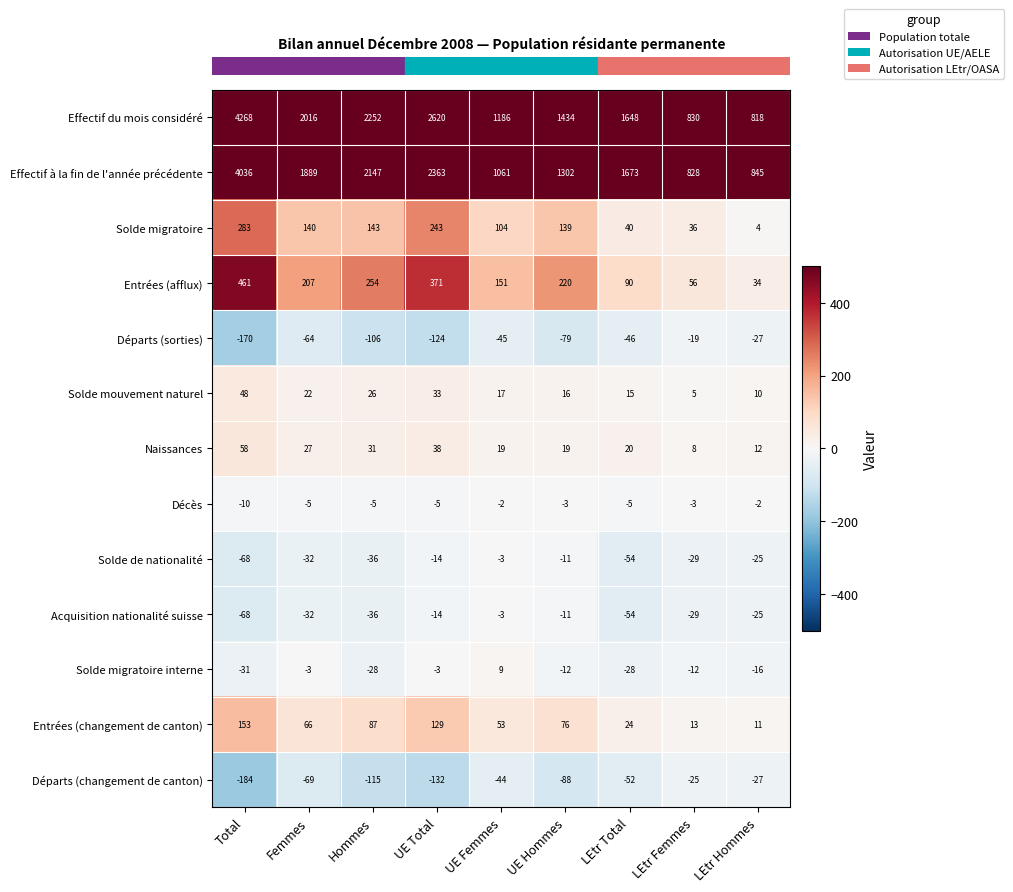

What is the total value across all series at UE Femmes?

2503